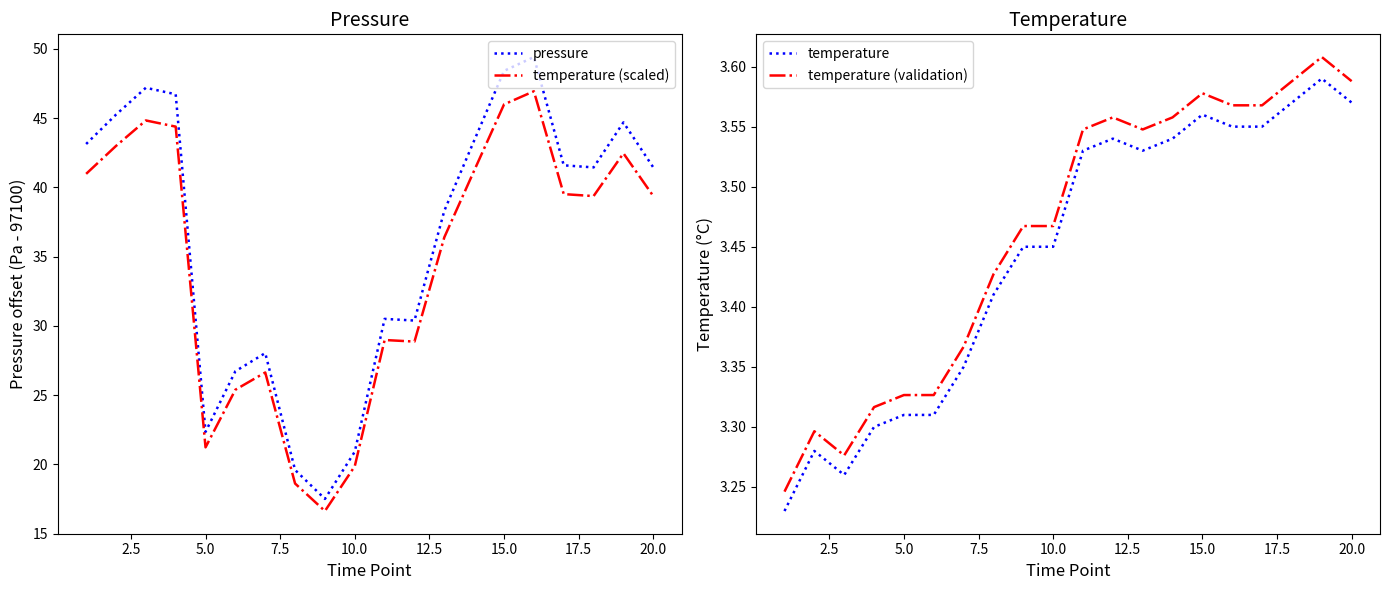

Is this an area chart (filled region under the line)?

No